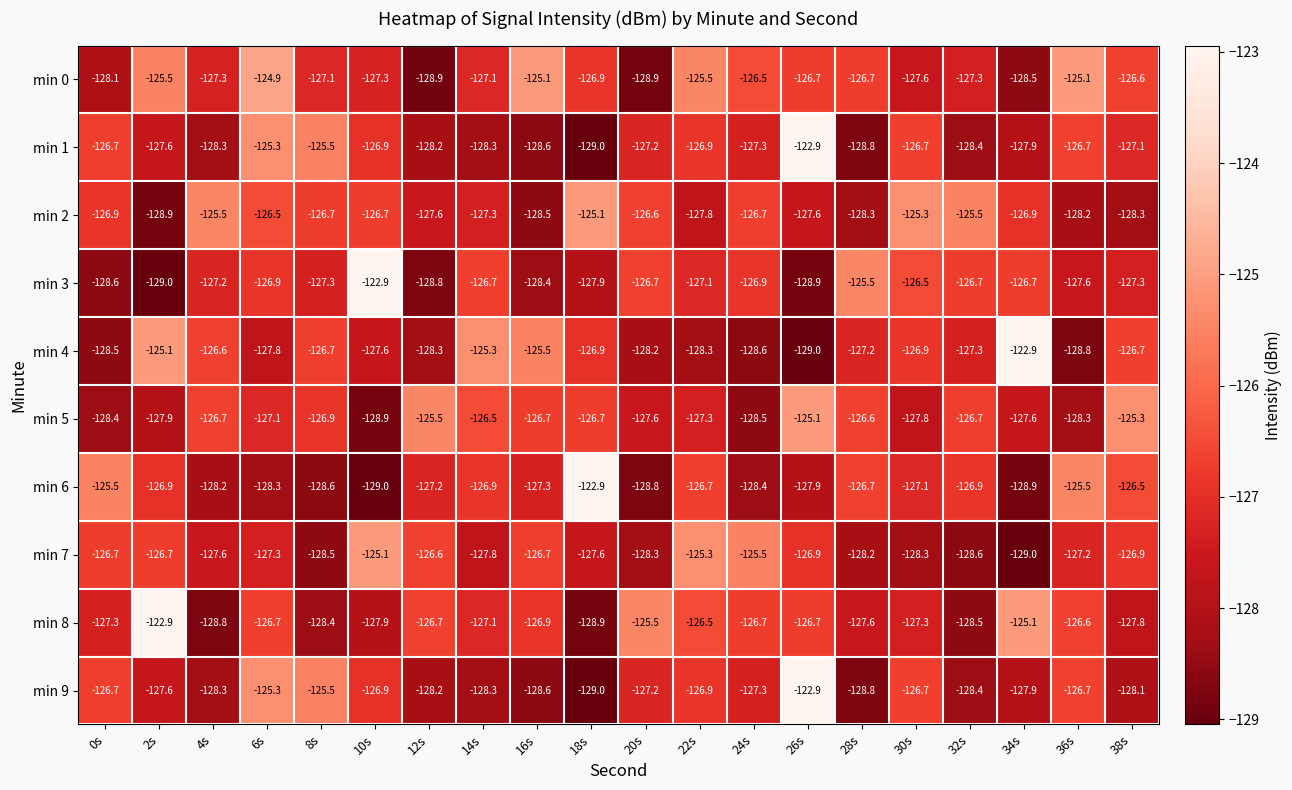

At how many categories does at least one series exceed -125?

6